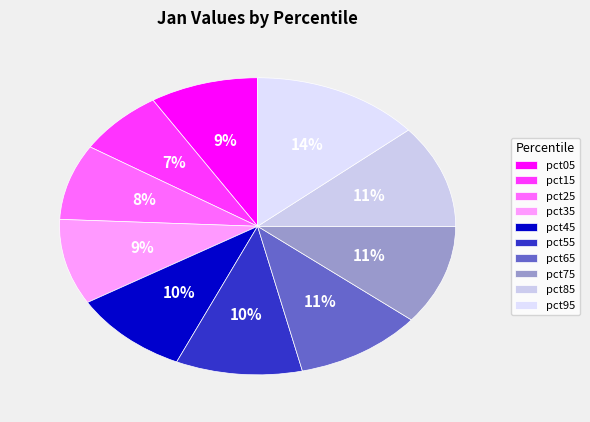

Combined, do pct05 and pct15 account for over 50%?

No